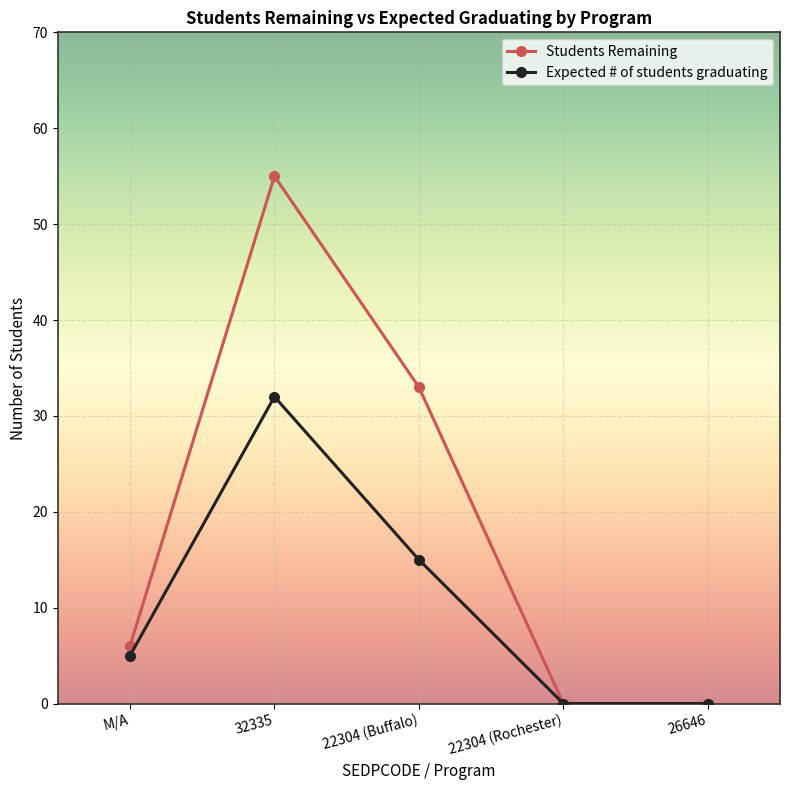

What are all the series names shown in the legend?

Students Remaining, Expected # of students graduating